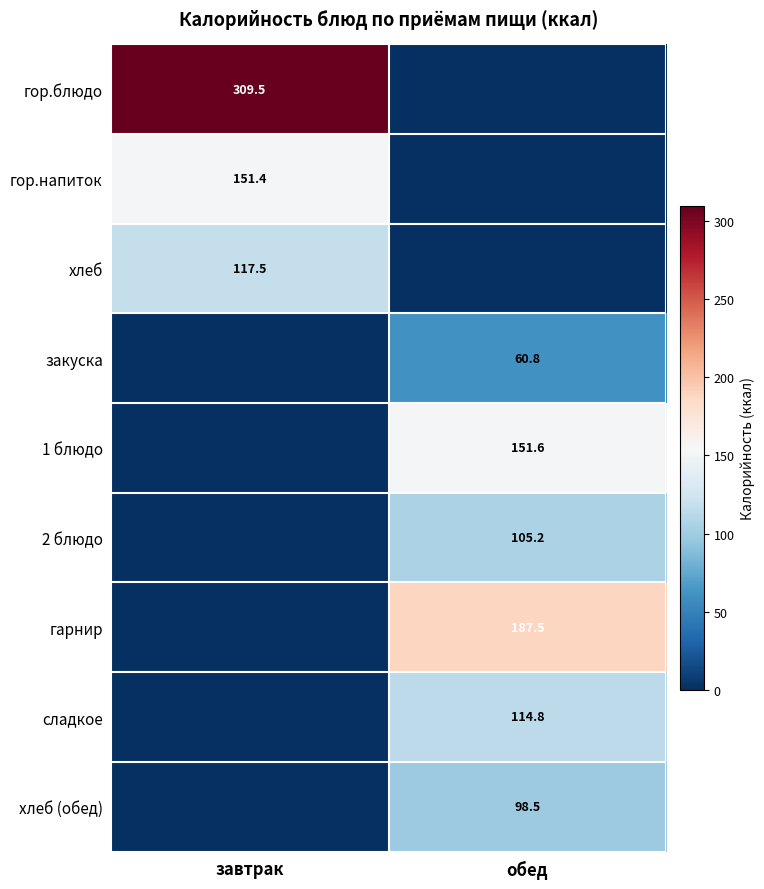

True or false: 1 блюдо has a value of 151.6 at обед.

True